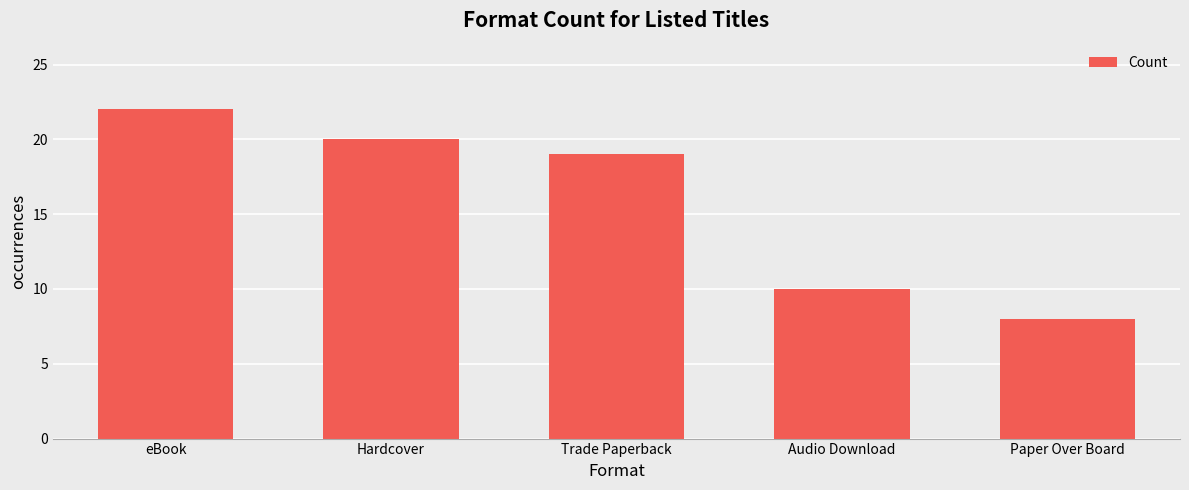

At which label is the value closest to 15?

Trade Paperback